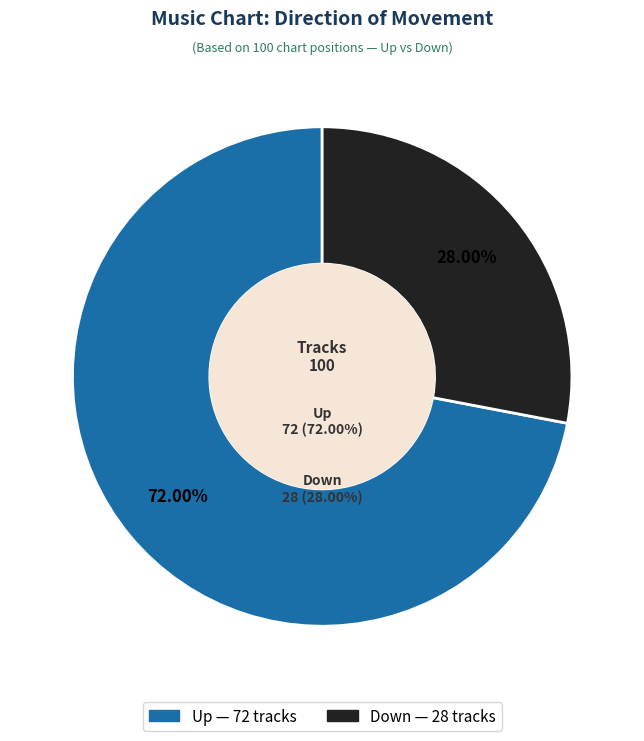

Rank the categories by value from lowest to highest.

down, up